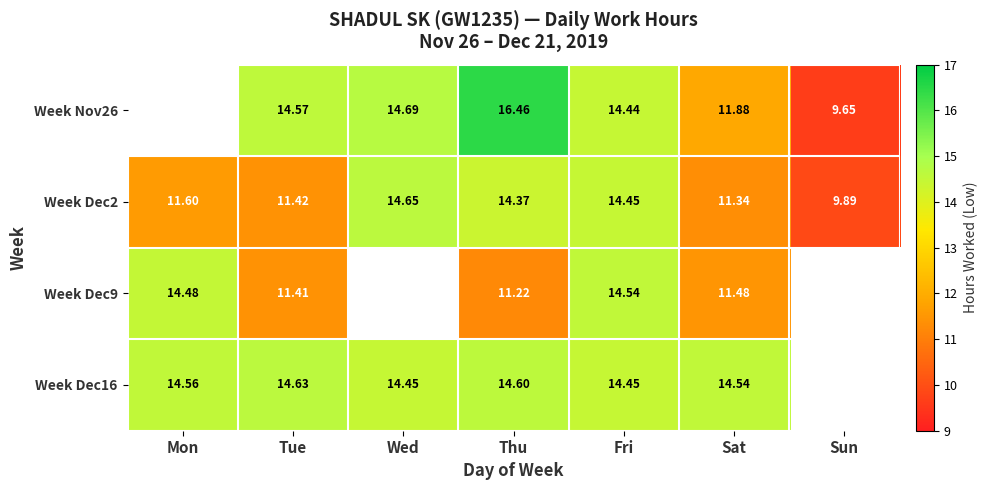

What is the greatest value displayed?

16.5